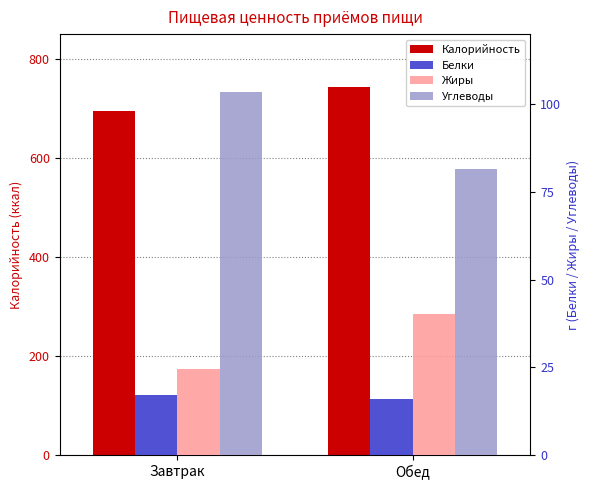

What is the maximum value shown in the chart?

743.0